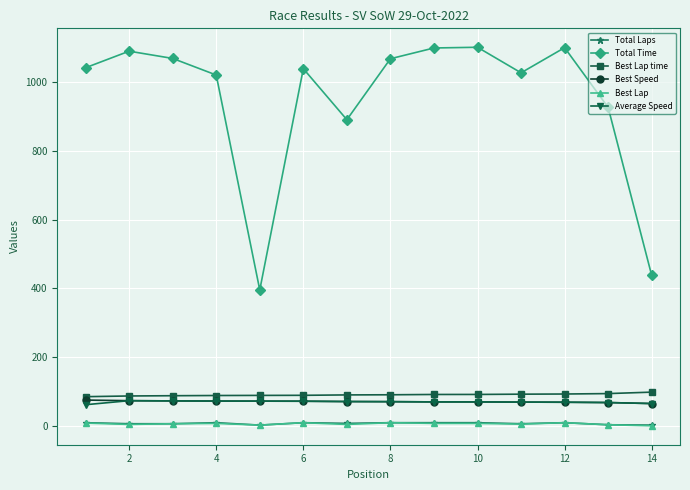

True or false: Best Lap time and Total Laps intersect in this chart.

False